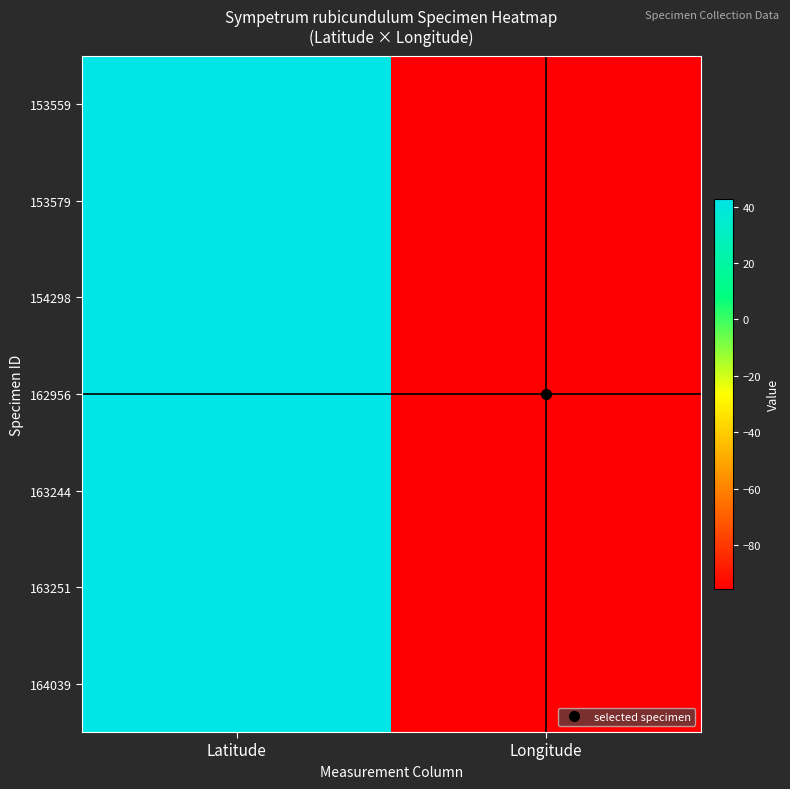

Which category has the lowest value across all series?

Longitude